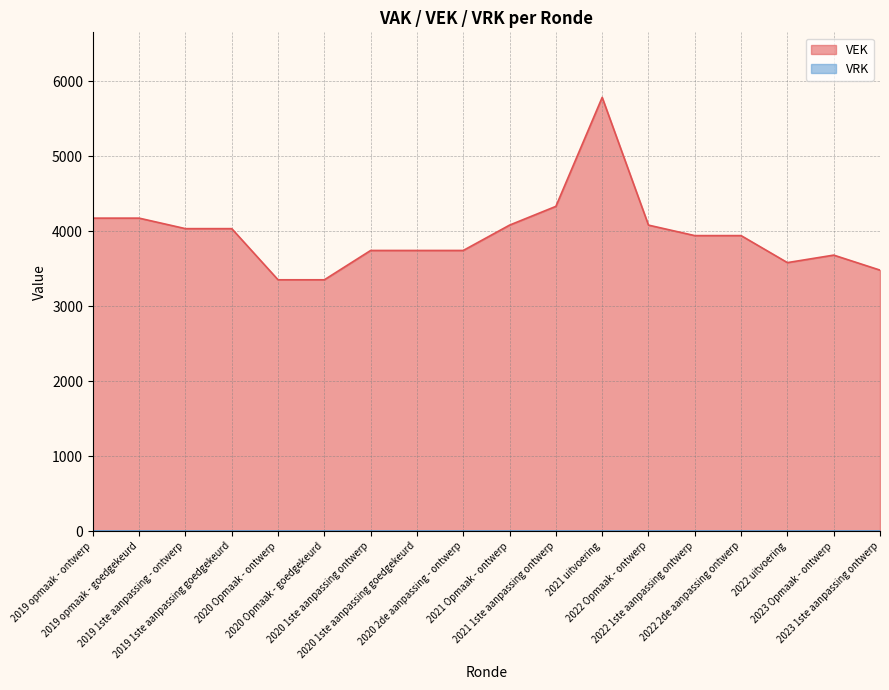

List the labels in order of value, largest first.

2021 uitvoering, 2021 1ste aanpassing ontwerp, 2019 opmaak - ontwerp, 2019 opmaak - goedgekeurd, 2021 Opmaak - ontwerp, 2022 Opmaak - ontwerp, 2019 1ste aanpassing - ontwerp, 2019 1ste aanpassing goedgekeurd, 2022 1ste aanpassing ontwerp, 2022 2de aanpassing ontwerp, 2020 1ste aanpassing ontwerp, 2020 1ste aanpassing goedgekeurd, 2020 2de aanpassing - ontwerp, 2023 Opmaak - ontwerp, 2022 uitvoering, 2023 1ste aanpassing ontwerp, 2020 Opmaak - ontwerp, 2020 Opmaak - goedgekeurd